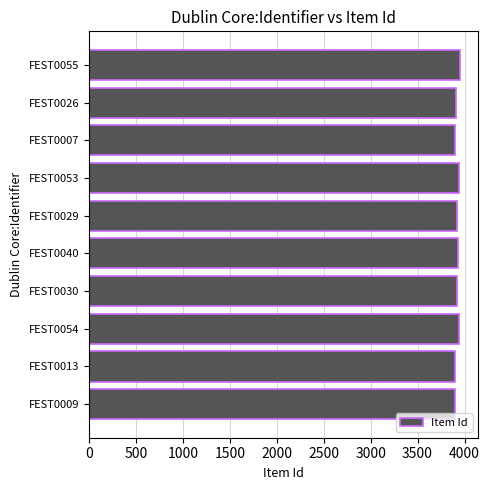

What is the minimum value shown in the chart?

3894